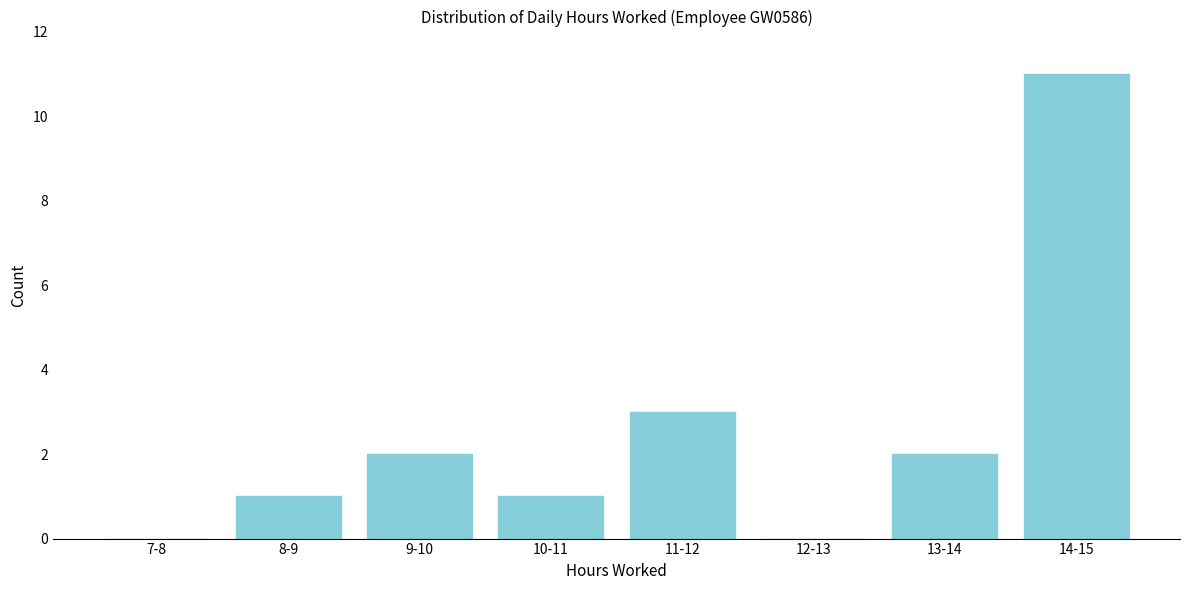

Reading left to right, transcribe all the data shown in this chart.

7-8=0	8-9=1	9-10=2	10-11=1	11-12=3	12-13=0	13-14=2	14-15=11